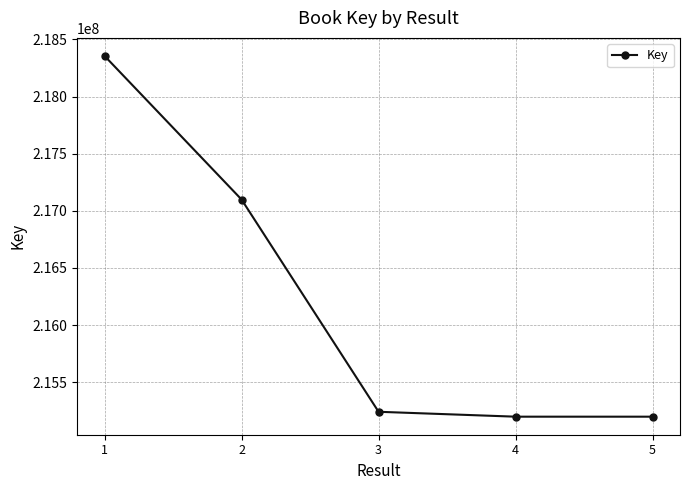

What is the difference between the maximum and minimum values?

3157538